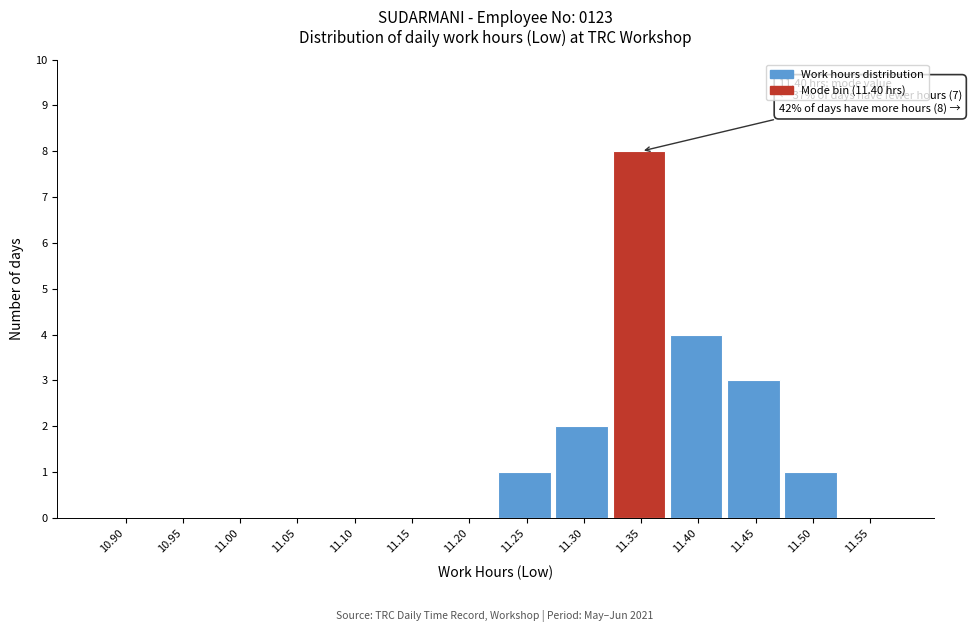

Reading left to right, what are all the values shown in this chart?

10.90=0	10.95=0	11.00=0	11.05=0	11.10=0	11.15=0	11.20=0	11.25=1	11.30=2	11.35=8	11.40=4	11.45=3	11.50=1	11.55=0